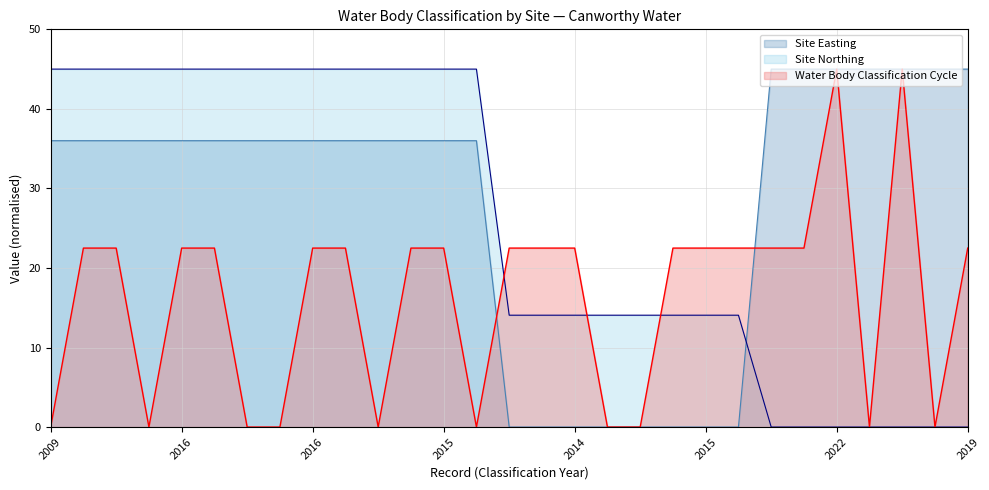

How many times do Site Northing and Site Easting cross each other?

1